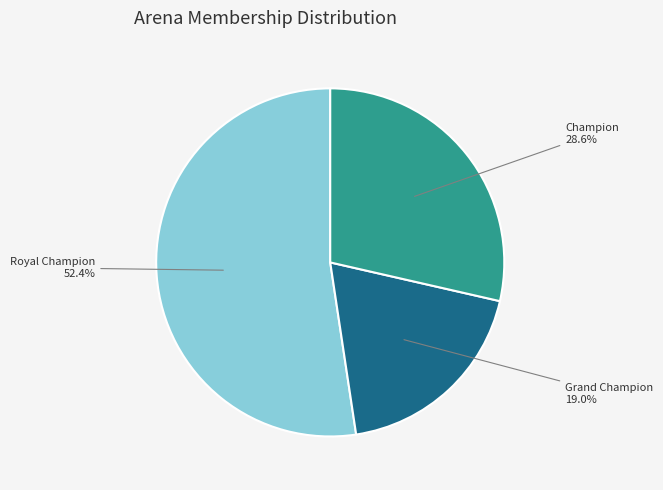

Rank the categories by value from highest to lowest.

Royal Champion, Champion, Grand Champion